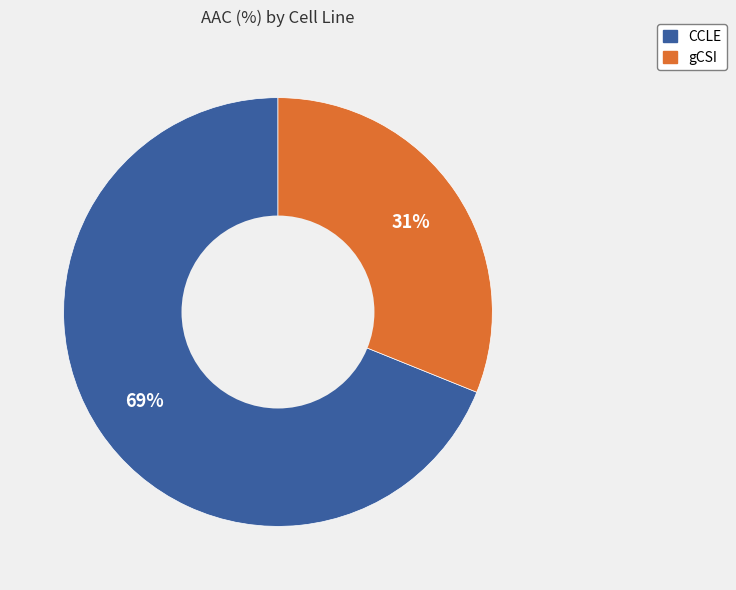

True or false: CCLE accounts for 56% of the total.

False